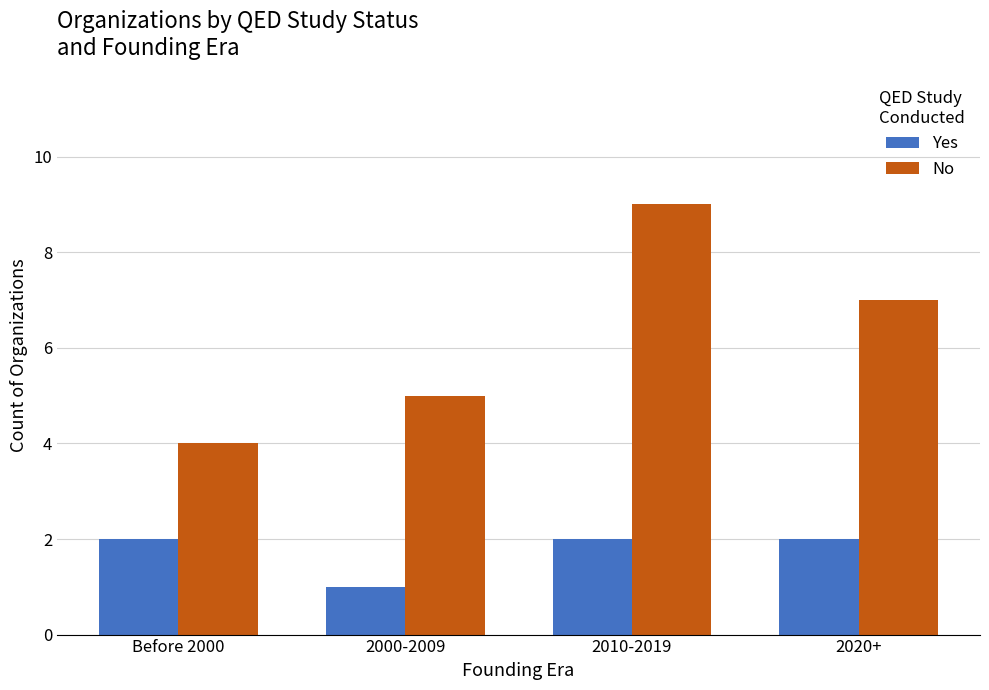

What is the difference between the highest and lowest values at Before 2000?

2